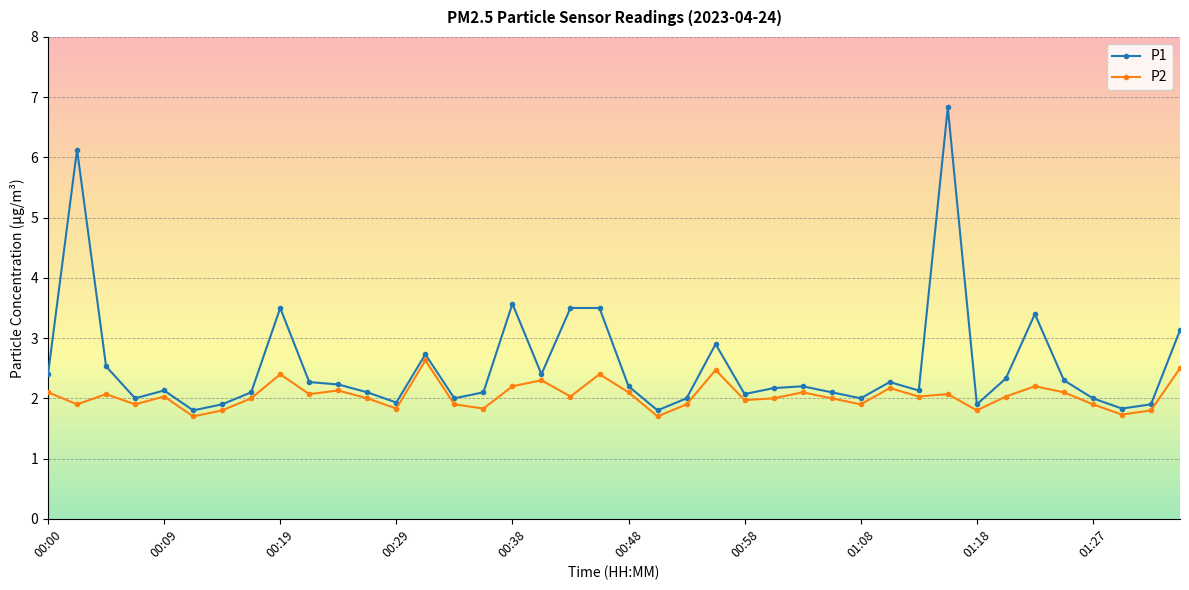

Which series has the largest total across all categories?

P1